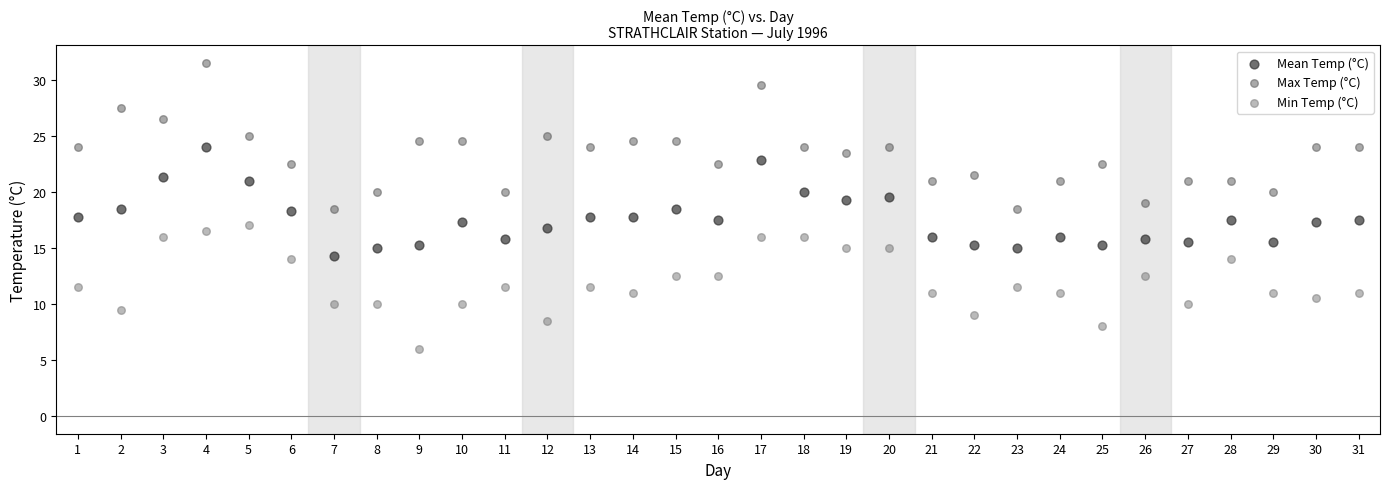

Across all data points, what is the range of X values (max minus min)?

30.0